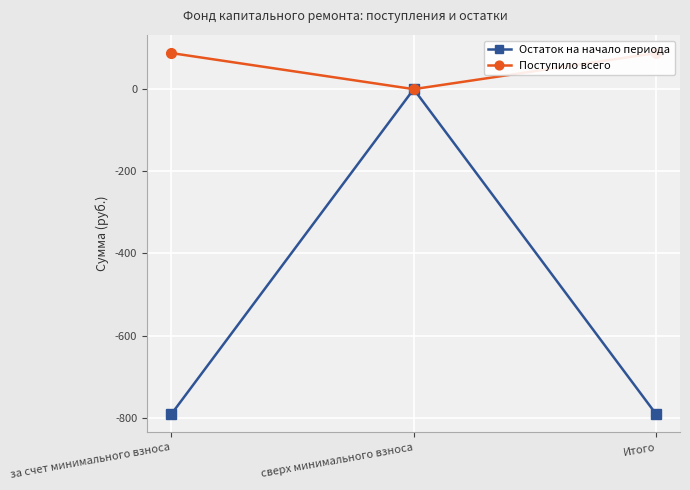

At which label is Остаток на начало периода closest to -395?

сверх минимального взноса